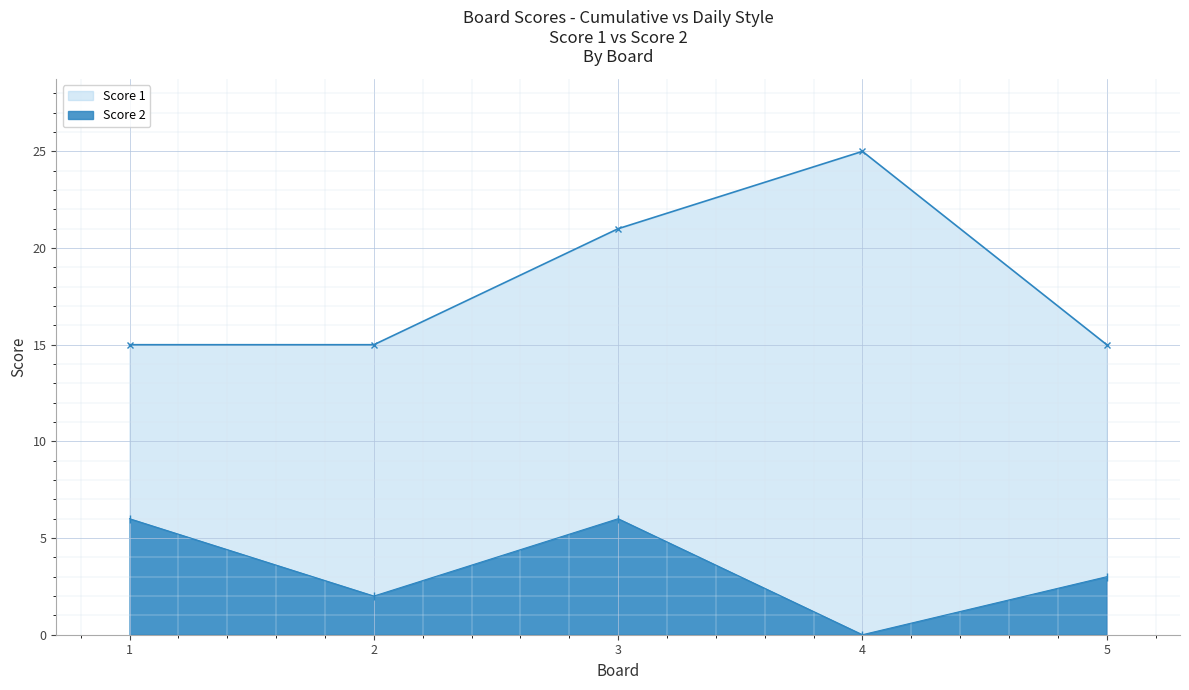

Reading left to right, list all the values displayed in this chart.

Score 1: 1=15	2=15	3=21	4=25	5=15
Score 2: 1=6	2=2	3=6	4=0	5=3